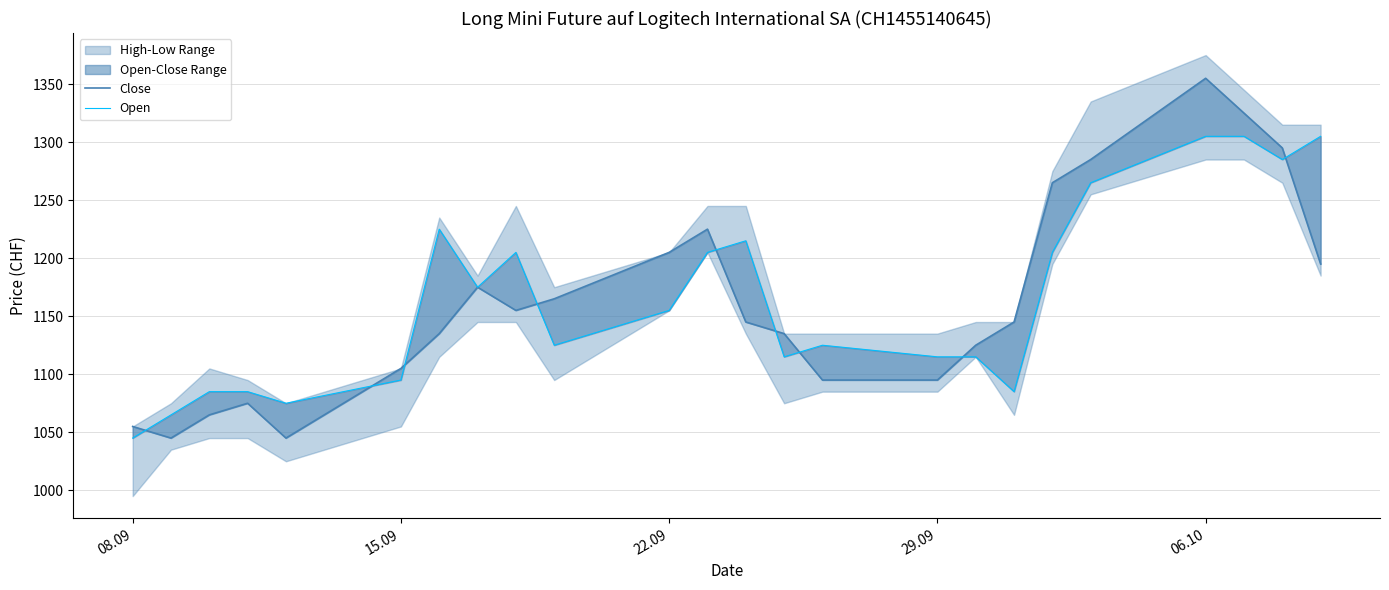

Reading left to right, list all the values displayed in this chart.

Close: 1055	1045	1065	1075	1045	1105	1135	1175	1155	1165	1205	1225	1145	1135	1095	1095	1125	1145	1265	1285	1355	1325	1295	1195
Open: 1045	1065	1085	1085	1075	1095	1225	1175	1205	1125	1155	1205	1215	1115	1125	1115	1115	1085	1205	1265	1305	1305	1285	1305